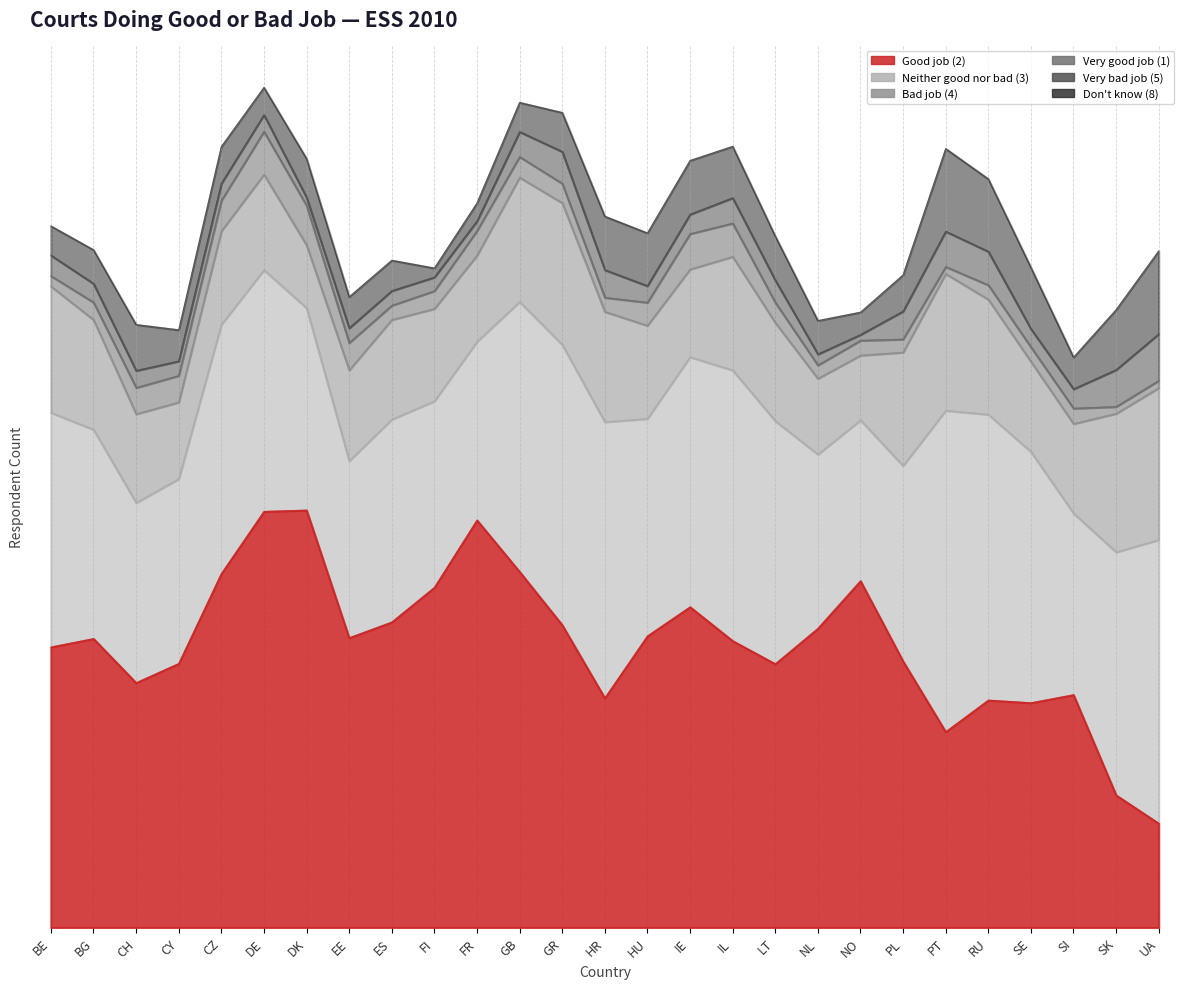

True or false: Good job (2) has a value of 1047 at DK.

True